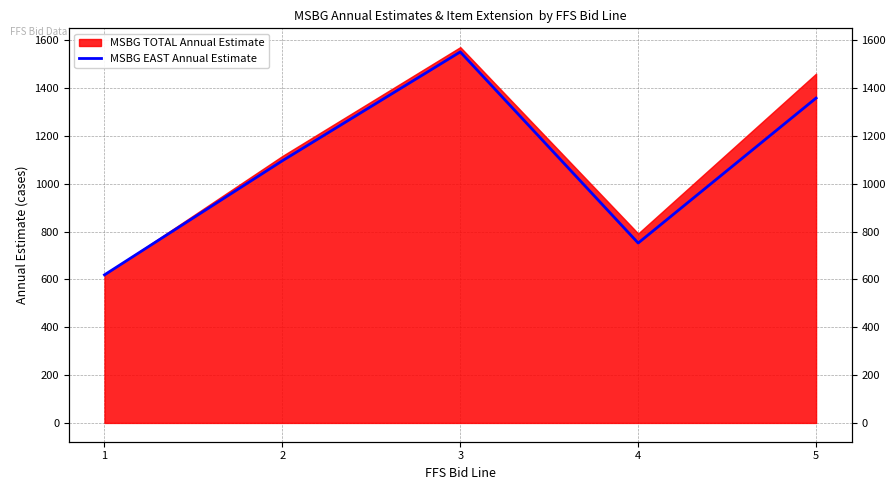

Approximately how many times larger is the value at 4 compared to 3?

0.5